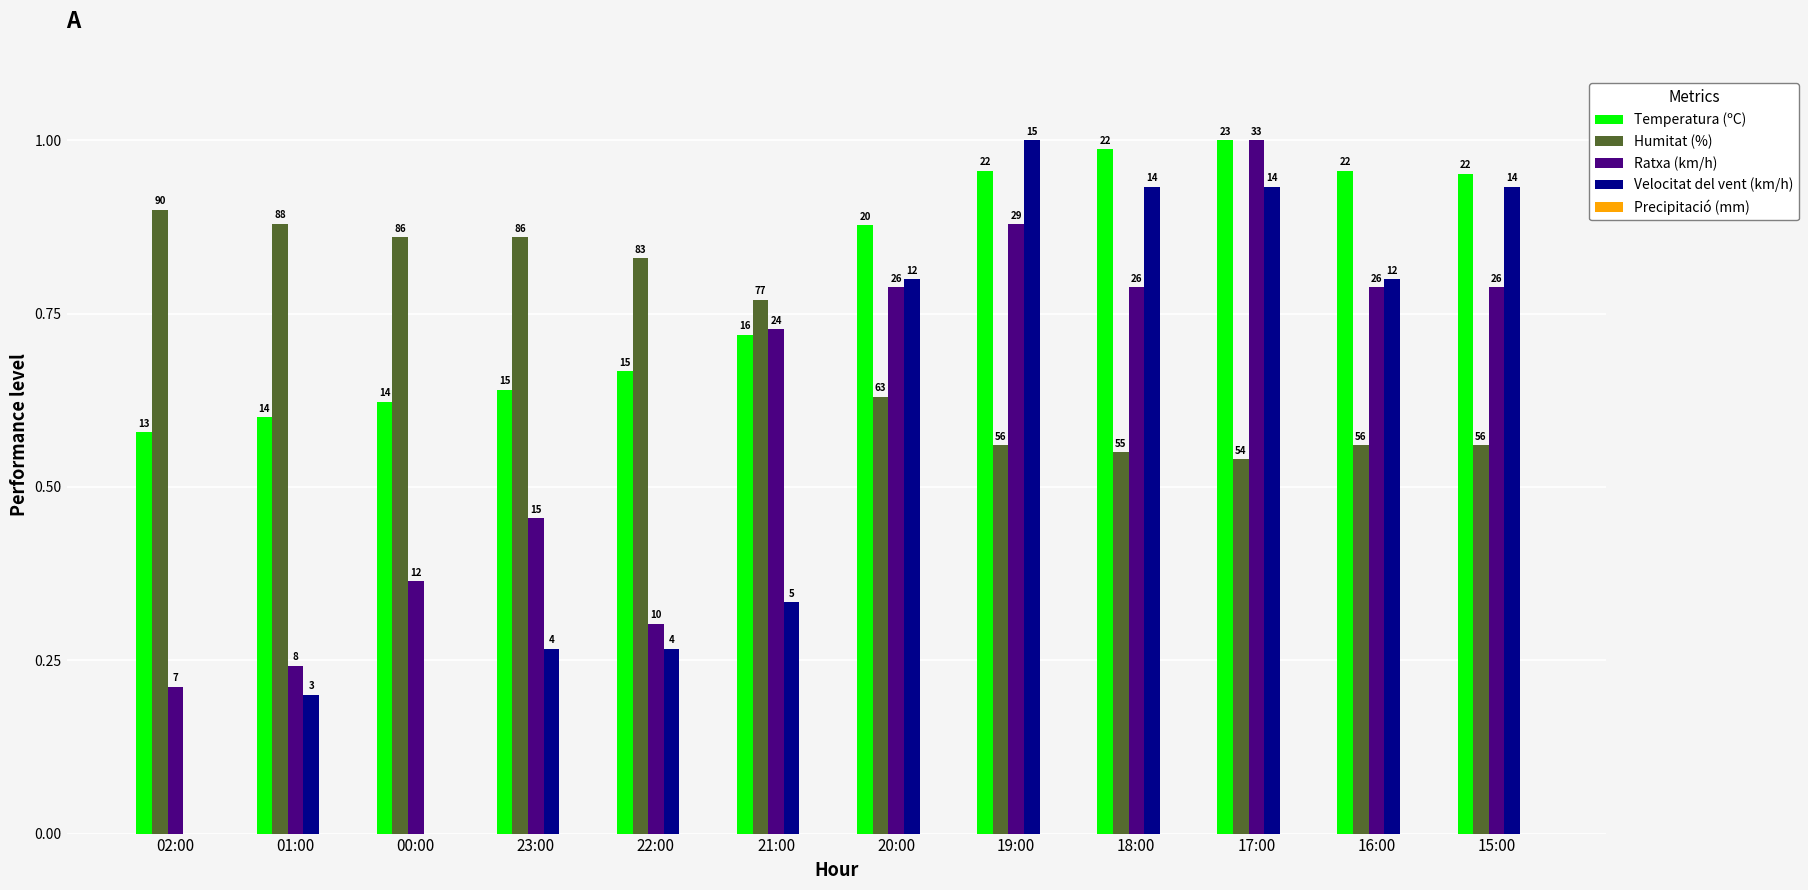

The value of Temperatura (ºC) at 22:00 is 1.1. True or false?

False